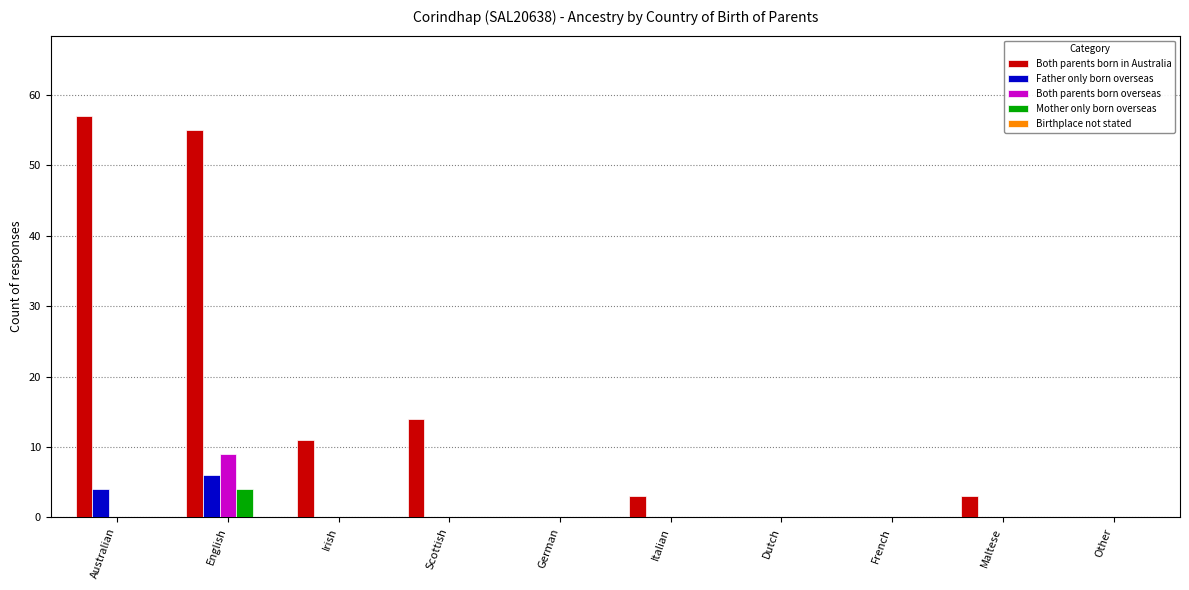

Is the value of Both parents born overseas at Other greater than the value of Father only born overseas at English?

No